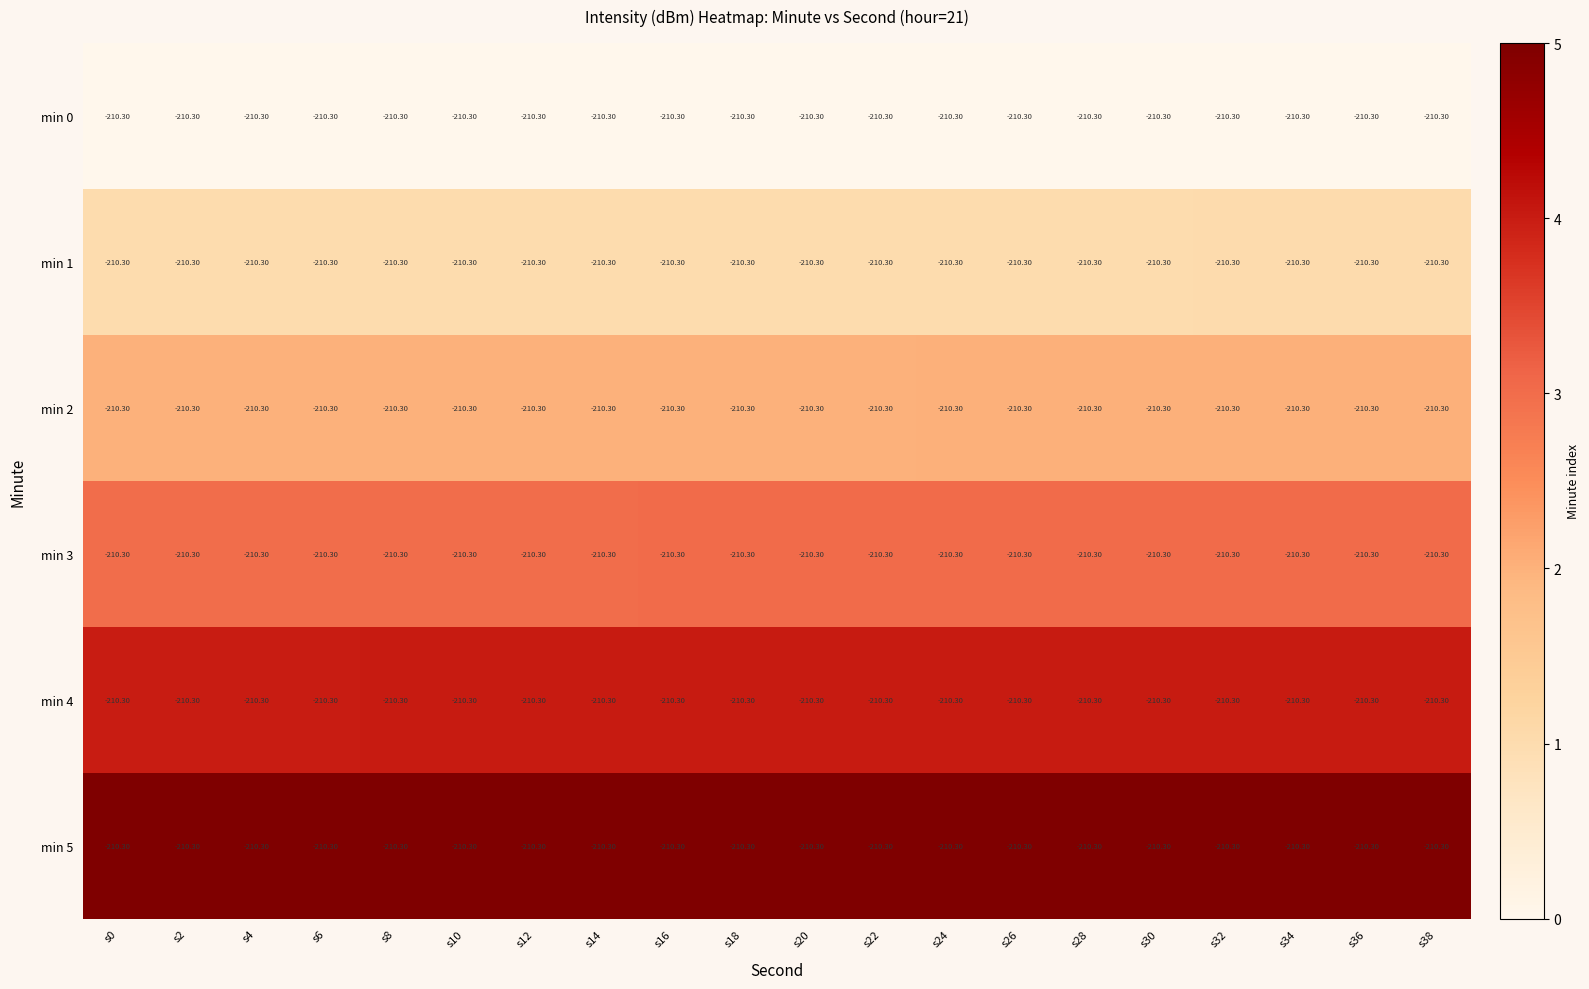

What is the maximum value for min 3?

3.0